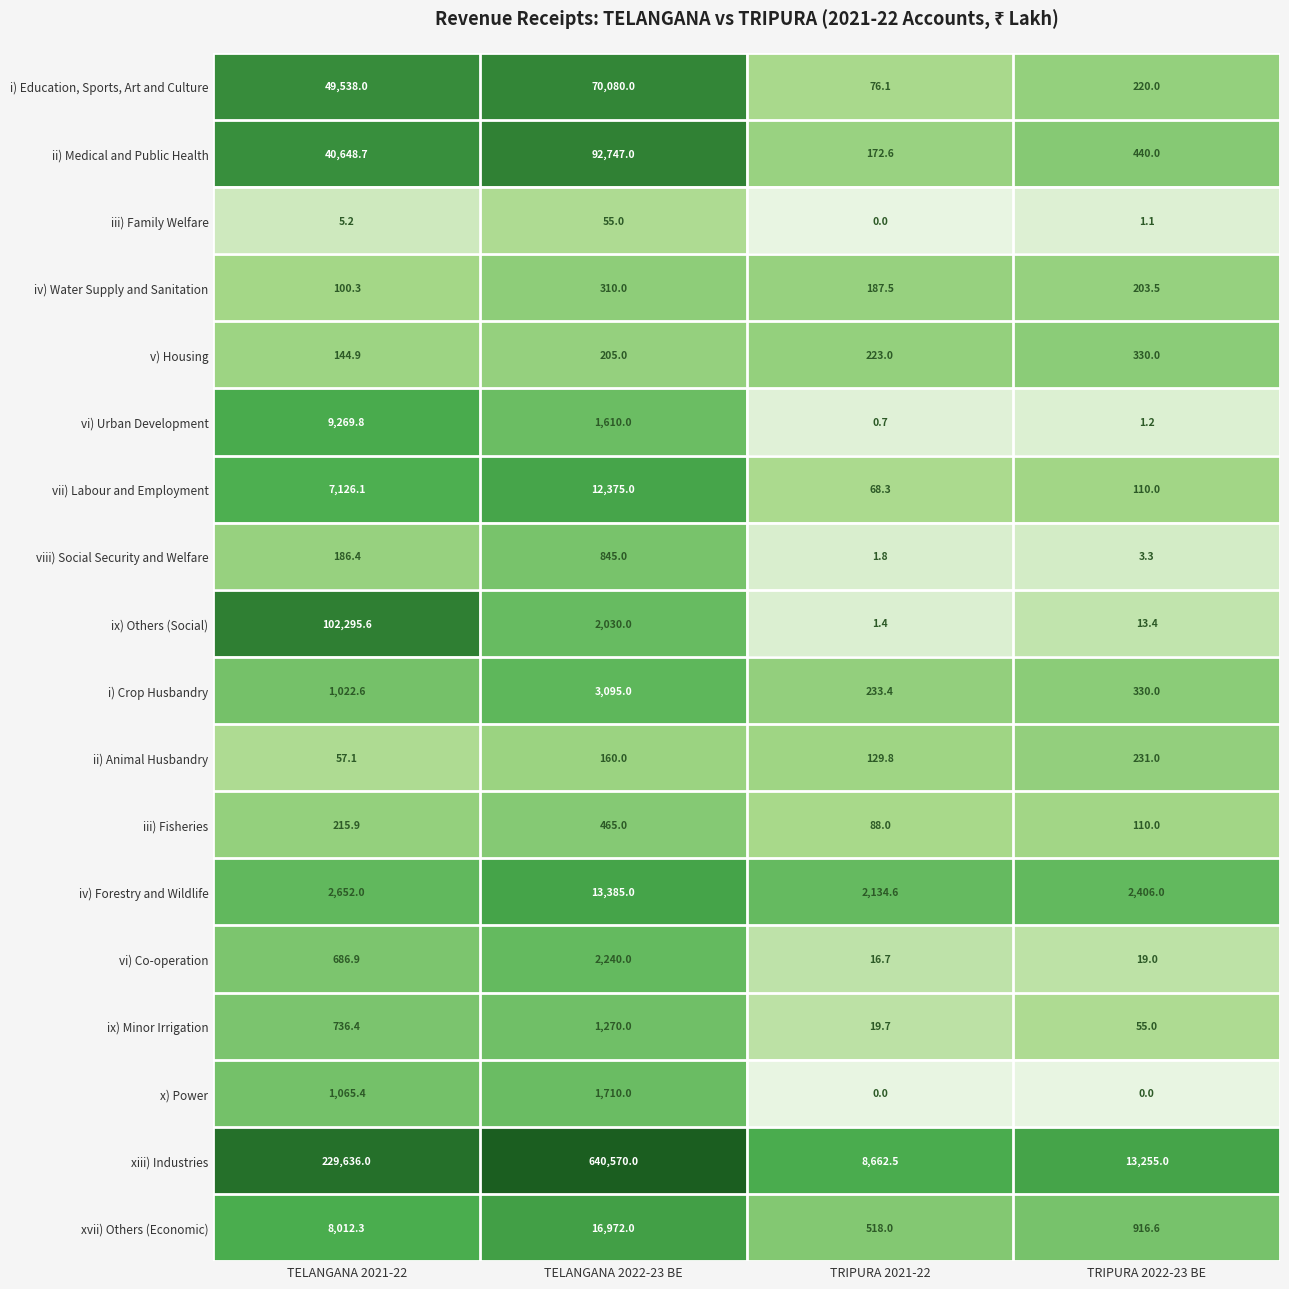

Where is i) Crop Husbandry nearest to the value 1664?

TELANGANA 2021-22